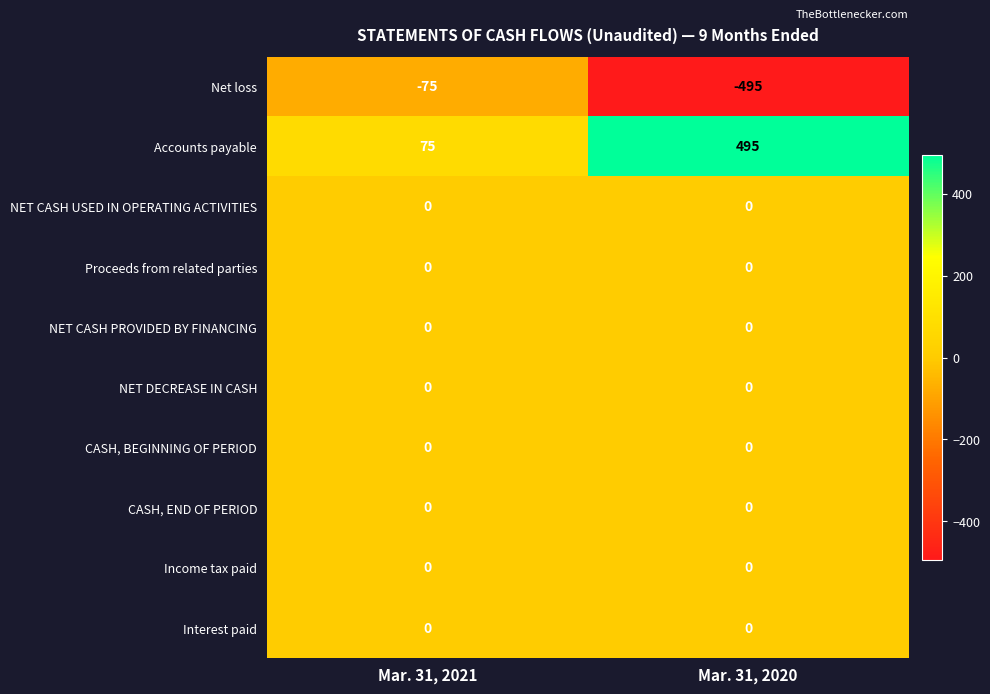

Which series has the largest total across all categories?

Accounts payable